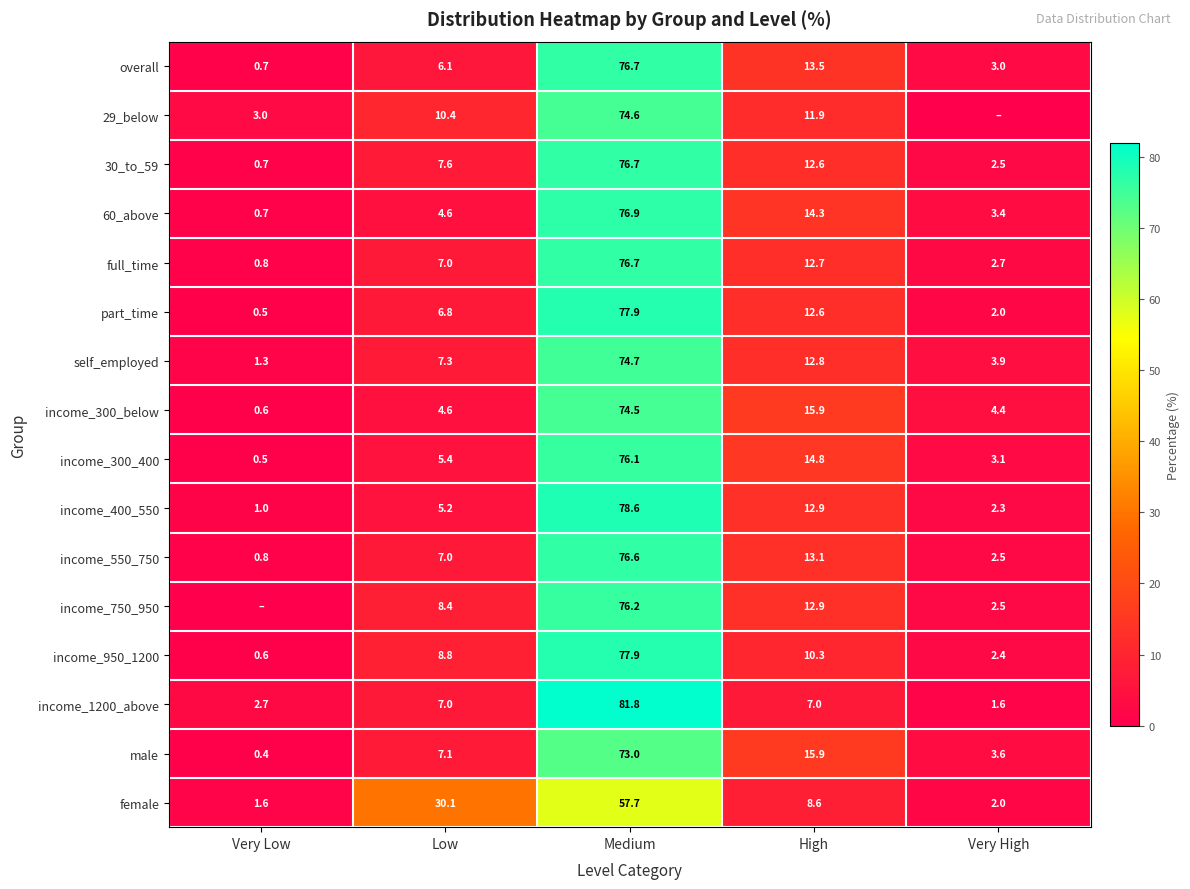

Where is 30_to_59 nearest to the value 38?

High